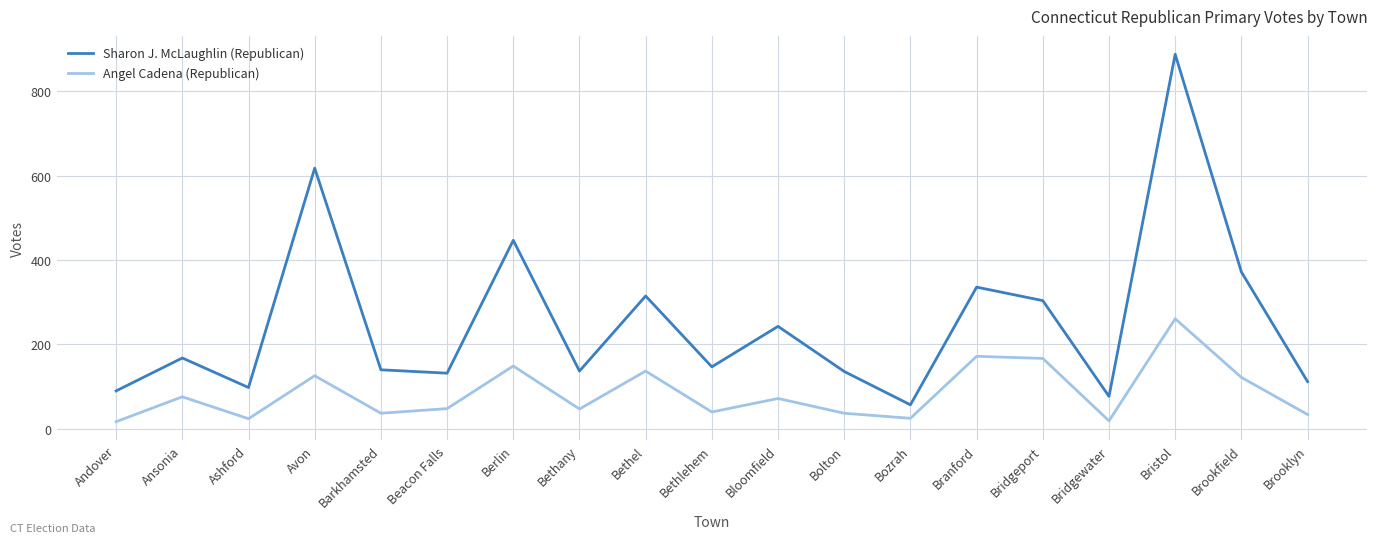

What is the spread (max minus min) of values at Barkhamsted?

103